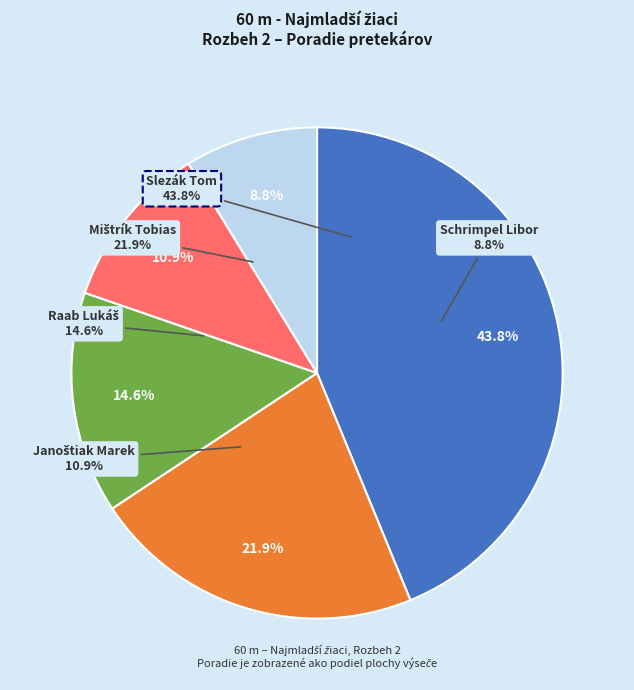

How many slices are in this pie chart?

5